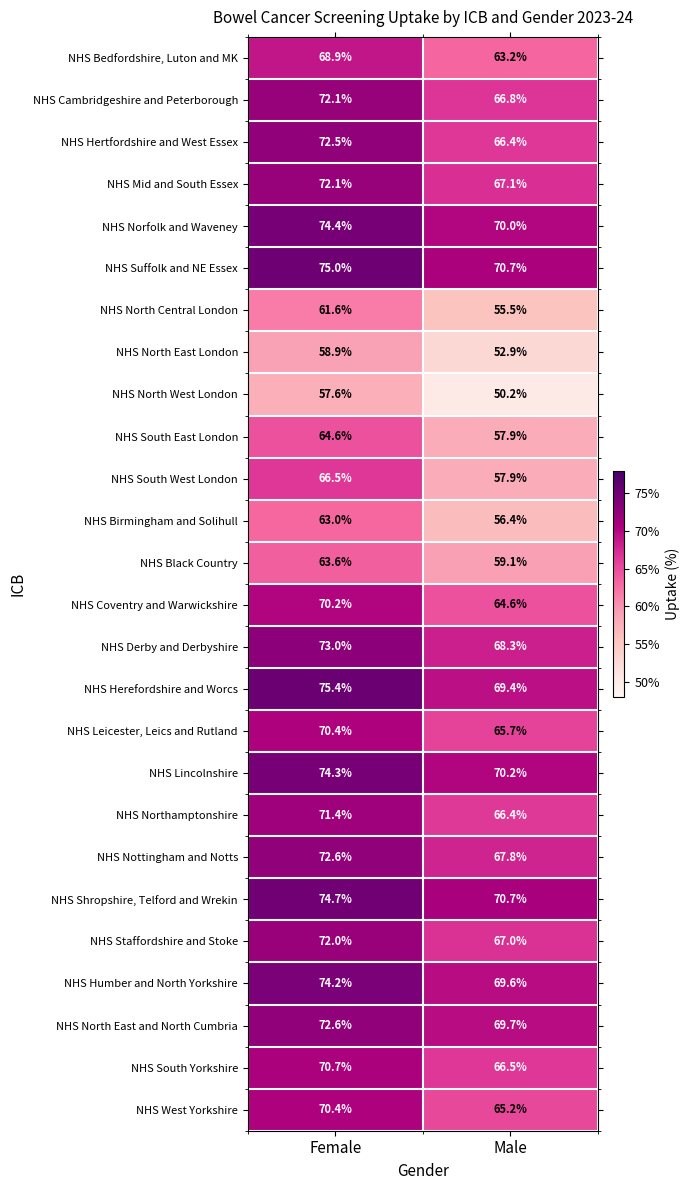

List the labels in order of NHS Shropshire, Telford and Wrekin value, largest first.

Female, Male